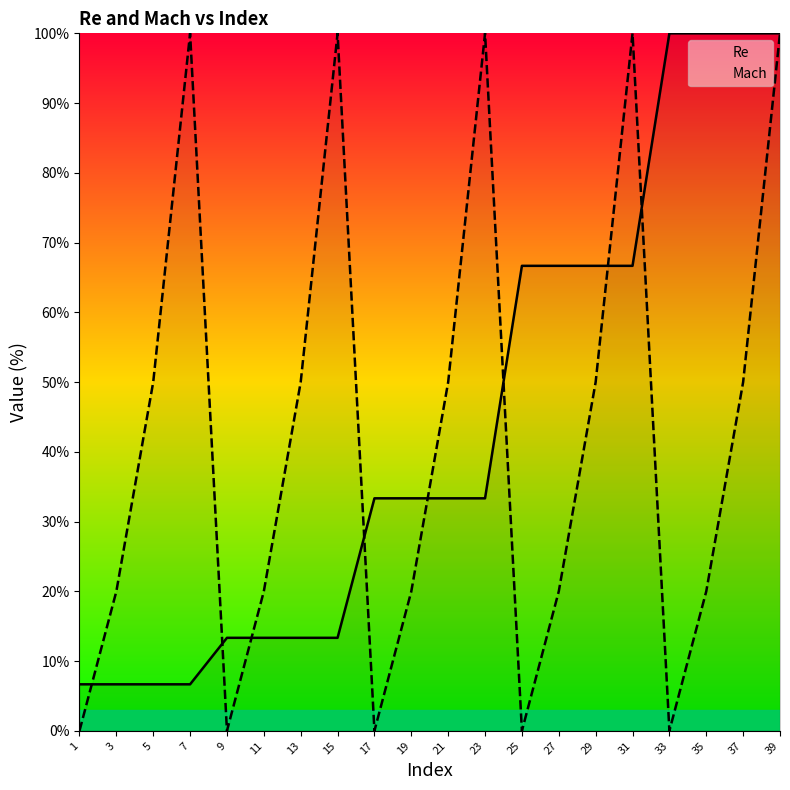

What is the value of the Mach point at the 20th from the left?

100.0